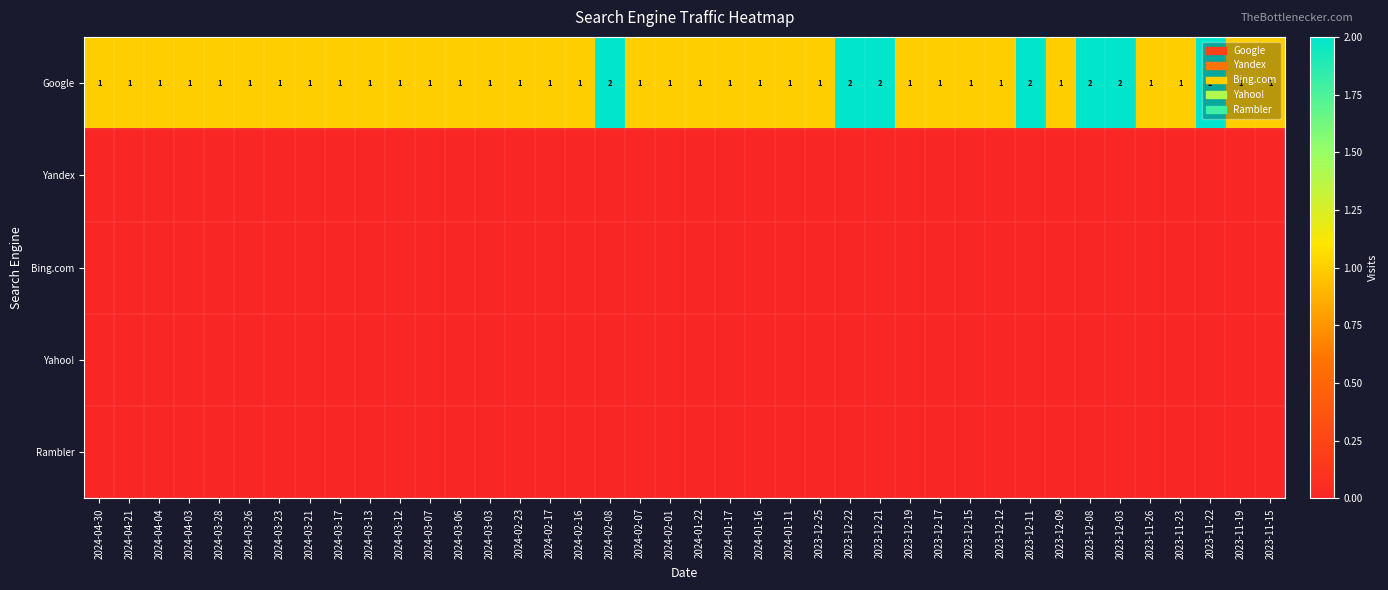

What is the sum of the Google values at 2024-01-16 and 2023-12-11?

3